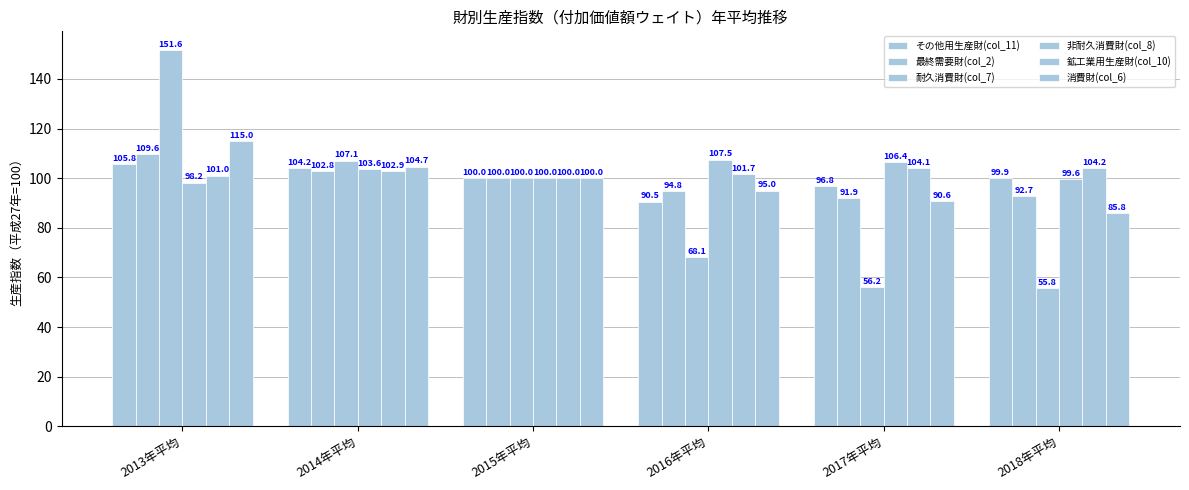

List the labels in order of その他用生産財(col_11) value, smallest first.

2016年平均, 2017年平均, 2018年平均, 2015年平均, 2014年平均, 2013年平均